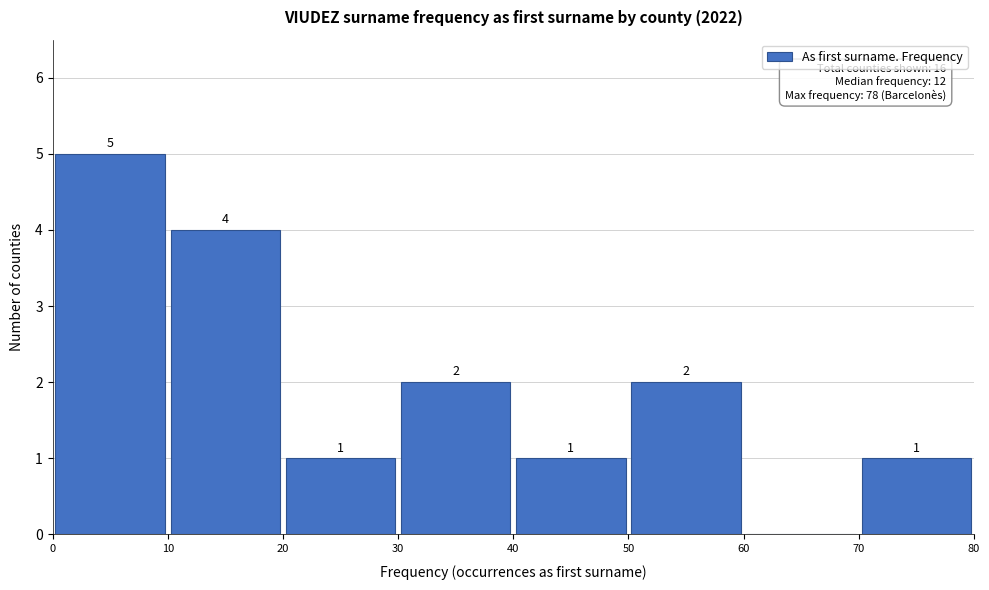

Over which range of the x-axis is the bar tallest?

0 to 10